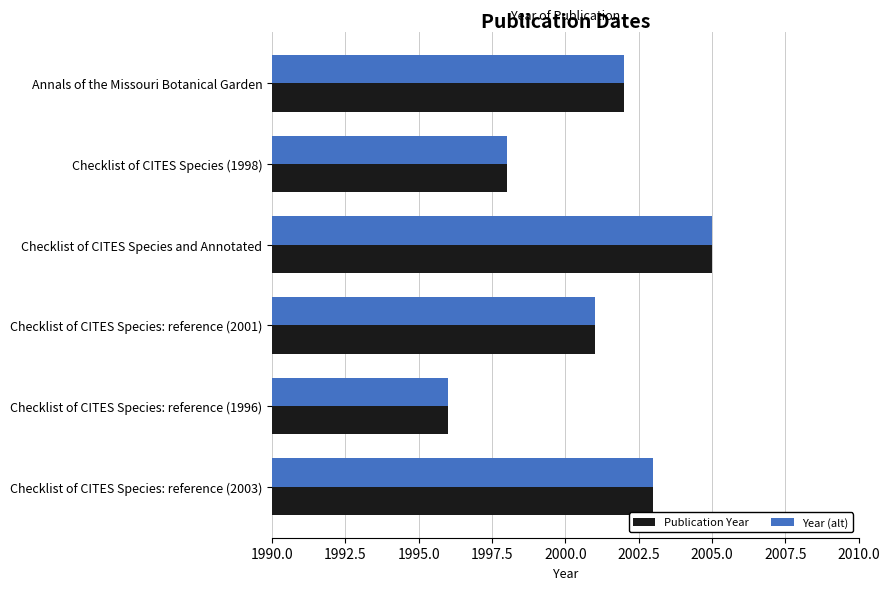

How many Publication Year values are between 1998 and 2003?

4